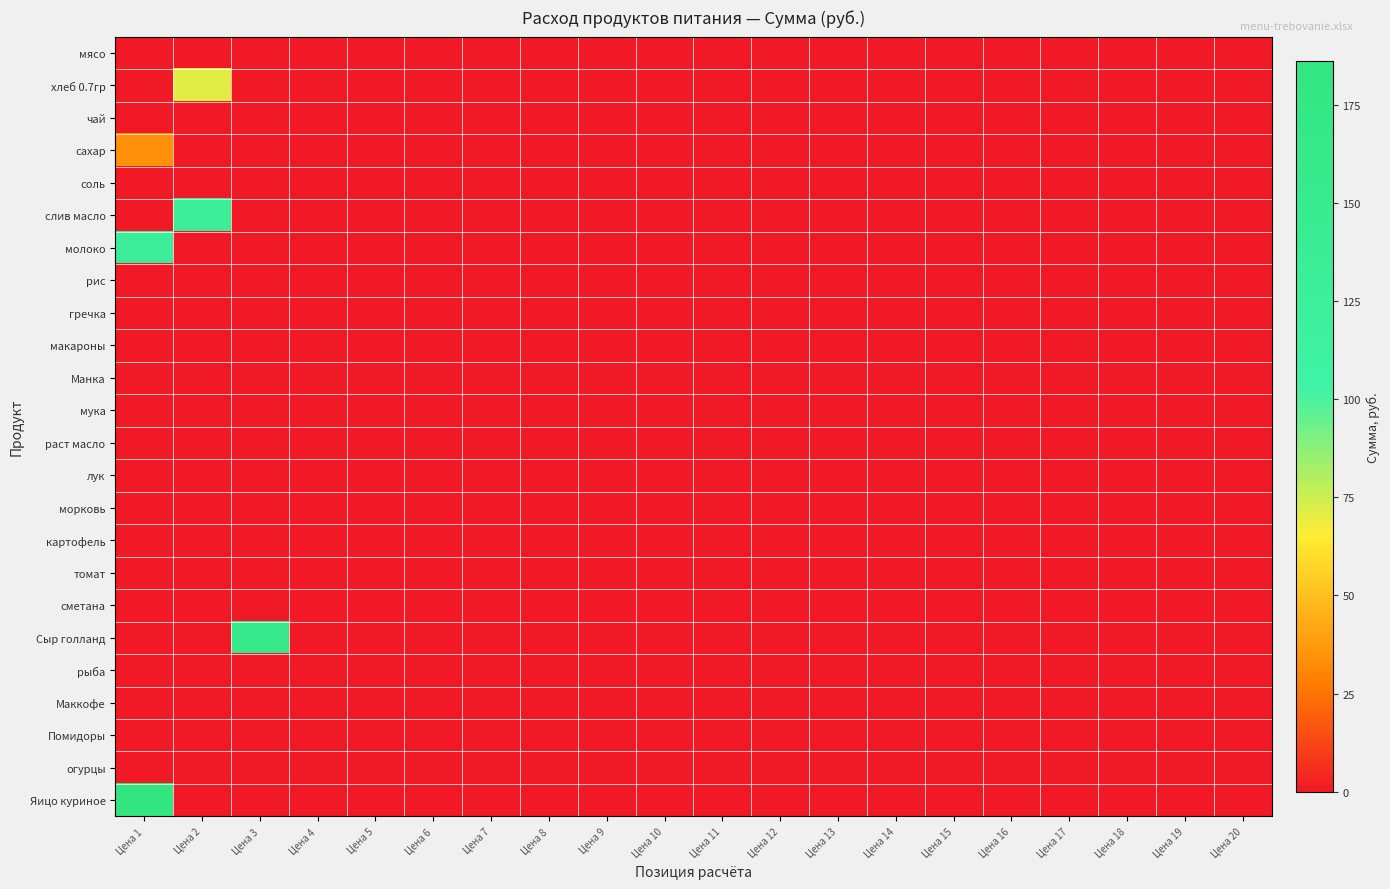

Reading left to right, transcribe all the data shown in this chart.

мясо: Цена 1=0.0	Цена 2=0.0	Цена 3=0.0	Цена 4=0.0	Цена 5=0.0	Цена 6=0.0	Цена 7=0.0	Цена 8=0.0	Цена 9=0.0	Цена 10=0.0	Цена 11=0.0	Цена 12=0.0	Цена 13=0.0	Цена 14=0.0	Цена 15=0.0	Цена 16=0.0	Цена 17=0.0	Цена 18=0.0	Цена 19=0.0	Цена 20=0.0
хлеб 0.7гр: Цена 1=0.0	Цена 2=70.9	Цена 3=0.0	Цена 4=0.0	Цена 5=0.0	Цена 6=0.0	Цена 7=0.0	Цена 8=0.0	Цена 9=0.0	Цена 10=0.0	Цена 11=0.0	Цена 12=0.0	Цена 13=0.0	Цена 14=0.0	Цена 15=0.0	Цена 16=0.0	Цена 17=0.0	Цена 18=0.0	Цена 19=0.0	Цена 20=0.0
чай: Цена 1=0.0	Цена 2=0.0	Цена 3=0.0	Цена 4=0.0	Цена 5=0.0	Цена 6=0.0	Цена 7=0.0	Цена 8=0.0	Цена 9=0.0	Цена 10=0.0	Цена 11=0.0	Цена 12=0.0	Цена 13=0.0	Цена 14=0.0	Цена 15=0.0	Цена 16=0.0	Цена 17=0.0	Цена 18=0.0	Цена 19=0.0	Цена 20=0.0
сахар: Цена 1=34.1	Цена 2=0.0	Цена 3=0.0	Цена 4=0.0	Цена 5=0.0	Цена 6=0.0	Цена 7=0.0	Цена 8=0.0	Цена 9=0.0	Цена 10=0.0	Цена 11=0.0	Цена 12=0.0	Цена 13=0.0	Цена 14=0.0	Цена 15=0.0	Цена 16=0.0	Цена 17=0.0	Цена 18=0.0	Цена 19=0.0	Цена 20=0.0
соль: Цена 1=0.0	Цена 2=0.0	Цена 3=0.0	Цена 4=0.0	Цена 5=0.0	Цена 6=0.0	Цена 7=0.0	Цена 8=0.0	Цена 9=0.0	Цена 10=0.0	Цена 11=0.0	Цена 12=0.0	Цена 13=0.0	Цена 14=0.0	Цена 15=0.0	Цена 16=0.0	Цена 17=0.0	Цена 18=0.0	Цена 19=0.0	Цена 20=0.0
слив масло: Цена 1=0.0	Цена 2=136.1	Цена 3=0.0	Цена 4=0.0	Цена 5=0.0	Цена 6=0.0	Цена 7=0.0	Цена 8=0.0	Цена 9=0.0	Цена 10=0.0	Цена 11=0.0	Цена 12=0.0	Цена 13=0.0	Цена 14=0.0	Цена 15=0.0	Цена 16=0.0	Цена 17=0.0	Цена 18=0.0	Цена 19=0.0	Цена 20=0.0
молоко: Цена 1=131.1	Цена 2=0.0	Цена 3=0.0	Цена 4=0.0	Цена 5=0.0	Цена 6=0.0	Цена 7=0.0	Цена 8=0.0	Цена 9=0.0	Цена 10=0.0	Цена 11=0.0	Цена 12=0.0	Цена 13=0.0	Цена 14=0.0	Цена 15=0.0	Цена 16=0.0	Цена 17=0.0	Цена 18=0.0	Цена 19=0.0	Цена 20=0.0
рис: Цена 1=0.0	Цена 2=0.0	Цена 3=0.0	Цена 4=0.0	Цена 5=0.0	Цена 6=0.0	Цена 7=0.0	Цена 8=0.0	Цена 9=0.0	Цена 10=0.0	Цена 11=0.0	Цена 12=0.0	Цена 13=0.0	Цена 14=0.0	Цена 15=0.0	Цена 16=0.0	Цена 17=0.0	Цена 18=0.0	Цена 19=0.0	Цена 20=0.0
гречка: Цена 1=0.0	Цена 2=0.0	Цена 3=0.0	Цена 4=0.0	Цена 5=0.0	Цена 6=0.0	Цена 7=0.0	Цена 8=0.0	Цена 9=0.0	Цена 10=0.0	Цена 11=0.0	Цена 12=0.0	Цена 13=0.0	Цена 14=0.0	Цена 15=0.0	Цена 16=0.0	Цена 17=0.0	Цена 18=0.0	Цена 19=0.0	Цена 20=0.0
макароны: Цена 1=0.0	Цена 2=0.0	Цена 3=0.0	Цена 4=0.0	Цена 5=0.0	Цена 6=0.0	Цена 7=0.0	Цена 8=0.0	Цена 9=0.0	Цена 10=0.0	Цена 11=0.0	Цена 12=0.0	Цена 13=0.0	Цена 14=0.0	Цена 15=0.0	Цена 16=0.0	Цена 17=0.0	Цена 18=0.0	Цена 19=0.0	Цена 20=0.0
Манка: Цена 1=0.0	Цена 2=0.0	Цена 3=0.0	Цена 4=0.0	Цена 5=0.0	Цена 6=0.0	Цена 7=0.0	Цена 8=0.0	Цена 9=0.0	Цена 10=0.0	Цена 11=0.0	Цена 12=0.0	Цена 13=0.0	Цена 14=0.0	Цена 15=0.0	Цена 16=0.0	Цена 17=0.0	Цена 18=0.0	Цена 19=0.0	Цена 20=0.0
мука: Цена 1=0.0	Цена 2=0.0	Цена 3=0.0	Цена 4=0.0	Цена 5=0.0	Цена 6=0.0	Цена 7=0.0	Цена 8=0.0	Цена 9=0.0	Цена 10=0.0	Цена 11=0.0	Цена 12=0.0	Цена 13=0.0	Цена 14=0.0	Цена 15=0.0	Цена 16=0.0	Цена 17=0.0	Цена 18=0.0	Цена 19=0.0	Цена 20=0.0
раст масло: Цена 1=0.0	Цена 2=0.0	Цена 3=0.0	Цена 4=0.0	Цена 5=0.0	Цена 6=0.0	Цена 7=0.0	Цена 8=0.0	Цена 9=0.0	Цена 10=0.0	Цена 11=0.0	Цена 12=0.0	Цена 13=0.0	Цена 14=0.0	Цена 15=0.0	Цена 16=0.0	Цена 17=0.0	Цена 18=0.0	Цена 19=0.0	Цена 20=0.0
лук: Цена 1=0.0	Цена 2=0.0	Цена 3=0.0	Цена 4=0.0	Цена 5=0.0	Цена 6=0.0	Цена 7=0.0	Цена 8=0.0	Цена 9=0.0	Цена 10=0.0	Цена 11=0.0	Цена 12=0.0	Цена 13=0.0	Цена 14=0.0	Цена 15=0.0	Цена 16=0.0	Цена 17=0.0	Цена 18=0.0	Цена 19=0.0	Цена 20=0.0
морковь: Цена 1=0.0	Цена 2=0.0	Цена 3=0.0	Цена 4=0.0	Цена 5=0.0	Цена 6=0.0	Цена 7=0.0	Цена 8=0.0	Цена 9=0.0	Цена 10=0.0	Цена 11=0.0	Цена 12=0.0	Цена 13=0.0	Цена 14=0.0	Цена 15=0.0	Цена 16=0.0	Цена 17=0.0	Цена 18=0.0	Цена 19=0.0	Цена 20=0.0
картофель: Цена 1=0.0	Цена 2=0.0	Цена 3=0.0	Цена 4=0.0	Цена 5=0.0	Цена 6=0.0	Цена 7=0.0	Цена 8=0.0	Цена 9=0.0	Цена 10=0.0	Цена 11=0.0	Цена 12=0.0	Цена 13=0.0	Цена 14=0.0	Цена 15=0.0	Цена 16=0.0	Цена 17=0.0	Цена 18=0.0	Цена 19=0.0	Цена 20=0.0
томат: Цена 1=0.0	Цена 2=0.0	Цена 3=0.0	Цена 4=0.0	Цена 5=0.0	Цена 6=0.0	Цена 7=0.0	Цена 8=0.0	Цена 9=0.0	Цена 10=0.0	Цена 11=0.0	Цена 12=0.0	Цена 13=0.0	Цена 14=0.0	Цена 15=0.0	Цена 16=0.0	Цена 17=0.0	Цена 18=0.0	Цена 19=0.0	Цена 20=0.0
сметана: Цена 1=0.0	Цена 2=0.0	Цена 3=0.0	Цена 4=0.0	Цена 5=0.0	Цена 6=0.0	Цена 7=0.0	Цена 8=0.0	Цена 9=0.0	Цена 10=0.0	Цена 11=0.0	Цена 12=0.0	Цена 13=0.0	Цена 14=0.0	Цена 15=0.0	Цена 16=0.0	Цена 17=0.0	Цена 18=0.0	Цена 19=0.0	Цена 20=0.0
Сыр голланд: Цена 1=0.0	Цена 2=0.0	Цена 3=161.2	Цена 4=0.0	Цена 5=0.0	Цена 6=0.0	Цена 7=0.0	Цена 8=0.0	Цена 9=0.0	Цена 10=0.0	Цена 11=0.0	Цена 12=0.0	Цена 13=0.0	Цена 14=0.0	Цена 15=0.0	Цена 16=0.0	Цена 17=0.0	Цена 18=0.0	Цена 19=0.0	Цена 20=0.0
рыба: Цена 1=0.0	Цена 2=0.0	Цена 3=0.0	Цена 4=0.0	Цена 5=0.0	Цена 6=0.0	Цена 7=0.0	Цена 8=0.0	Цена 9=0.0	Цена 10=0.0	Цена 11=0.0	Цена 12=0.0	Цена 13=0.0	Цена 14=0.0	Цена 15=0.0	Цена 16=0.0	Цена 17=0.0	Цена 18=0.0	Цена 19=0.0	Цена 20=0.0
Маккофе: Цена 1=0.0	Цена 2=0.0	Цена 3=0.0	Цена 4=0.0	Цена 5=0.0	Цена 6=0.0	Цена 7=0.0	Цена 8=0.0	Цена 9=0.0	Цена 10=0.0	Цена 11=0.0	Цена 12=0.0	Цена 13=0.0	Цена 14=0.0	Цена 15=0.0	Цена 16=0.0	Цена 17=0.0	Цена 18=0.0	Цена 19=0.0	Цена 20=0.0
Помидоры: Цена 1=0.0	Цена 2=0.0	Цена 3=0.0	Цена 4=0.0	Цена 5=0.0	Цена 6=0.0	Цена 7=0.0	Цена 8=0.0	Цена 9=0.0	Цена 10=0.0	Цена 11=0.0	Цена 12=0.0	Цена 13=0.0	Цена 14=0.0	Цена 15=0.0	Цена 16=0.0	Цена 17=0.0	Цена 18=0.0	Цена 19=0.0	Цена 20=0.0
огурцы: Цена 1=0.0	Цена 2=0.0	Цена 3=0.0	Цена 4=0.0	Цена 5=0.0	Цена 6=0.0	Цена 7=0.0	Цена 8=0.0	Цена 9=0.0	Цена 10=0.0	Цена 11=0.0	Цена 12=0.0	Цена 13=0.0	Цена 14=0.0	Цена 15=0.0	Цена 16=0.0	Цена 17=0.0	Цена 18=0.0	Цена 19=0.0	Цена 20=0.0
Яицо куриное: Цена 1=186.0	Цена 2=0.0	Цена 3=0.0	Цена 4=0.0	Цена 5=0.0	Цена 6=0.0	Цена 7=0.0	Цена 8=0.0	Цена 9=0.0	Цена 10=0.0	Цена 11=0.0	Цена 12=0.0	Цена 13=0.0	Цена 14=0.0	Цена 15=0.0	Цена 16=0.0	Цена 17=0.0	Цена 18=0.0	Цена 19=0.0	Цена 20=0.0